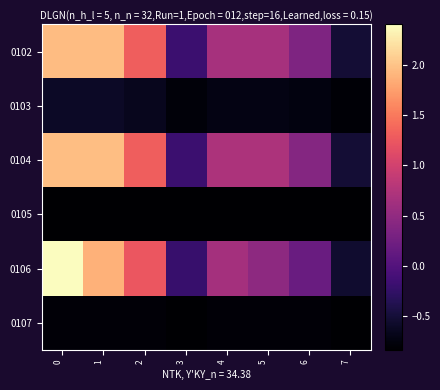

Reading left to right, what are all the values shown in this chart?

0102: 0=2.0	1=2.0	2=1.3	3=-0.2	4=0.7	5=0.7	6=0.3	7=-0.5
0103: 0=-0.6	1=-0.6	2=-0.7	3=-0.8	4=-0.7	5=-0.7	6=-0.7	7=-0.8
0104: 0=2.0	1=2.0	2=1.3	3=-0.2	4=0.7	5=0.7	6=0.4	7=-0.5
0105: 0=-0.8	1=-0.8	2=-0.8	3=-0.8	4=-0.8	5=-0.8	6=-0.8	7=-0.8
0106: 0=2.4	1=1.9	2=1.2	3=-0.2	4=0.6	5=0.5	6=0.2	7=-0.5
0107: 0=-0.8	1=-0.8	2=-0.8	3=-0.8	4=-0.8	5=-0.8	6=-0.8	7=-0.8